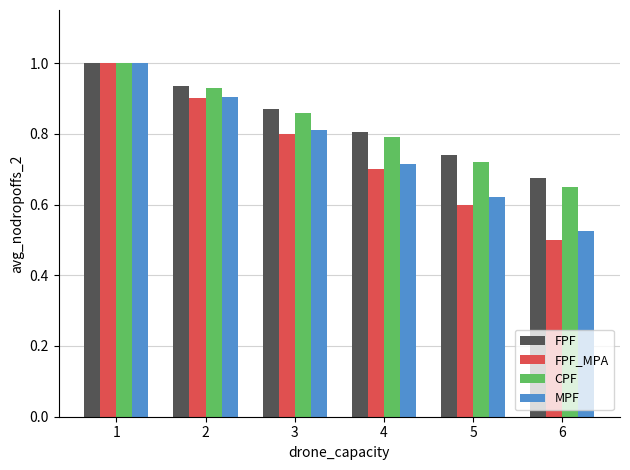

At 3, list the series in order from smallest to largest.

FPF_MPA, MPF, CPF, FPF